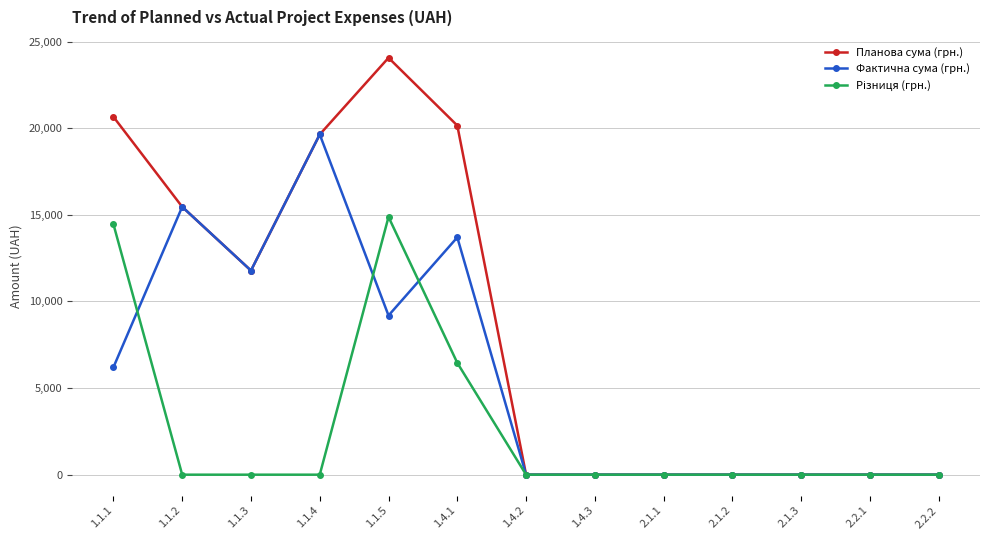

What is the greatest value displayed?

24060.0